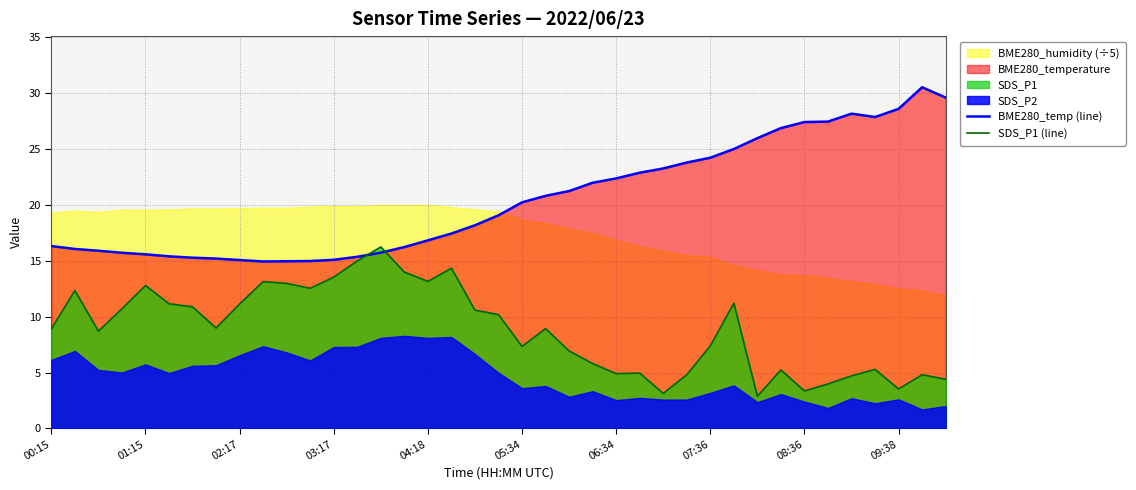

How many interior local peaks does the BME280_temp (line) series have?

2